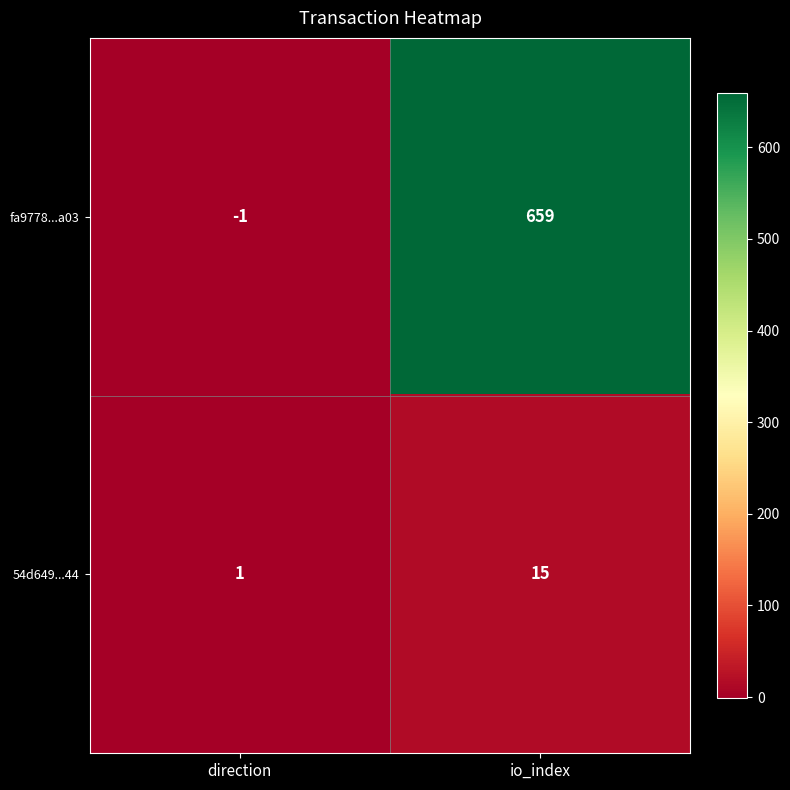

What is the difference between the fa9778...a03 values at io_index and direction?

660